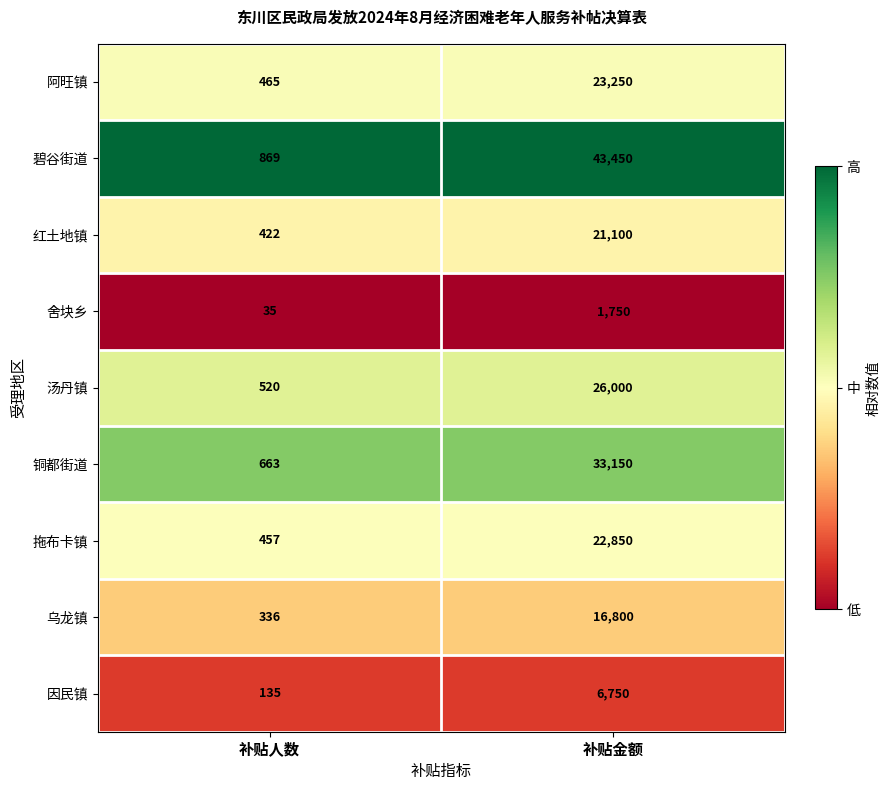

Which series has the widest spread of values?

碧谷街道